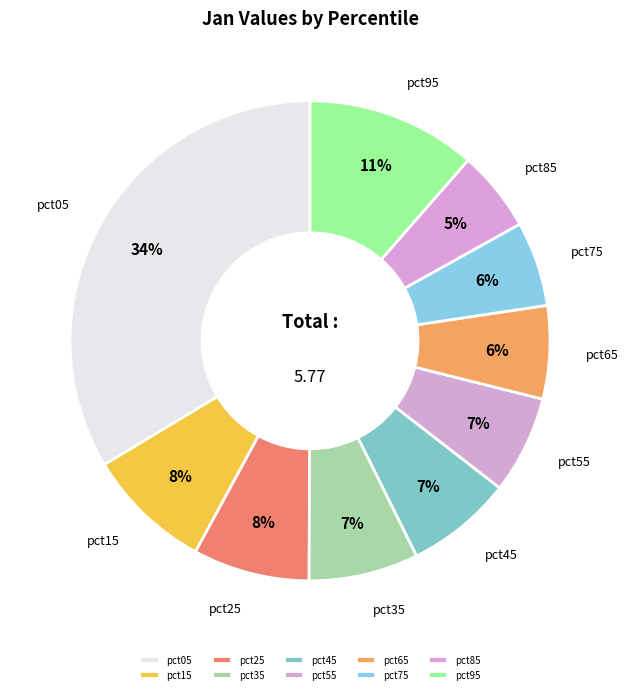

Which has a higher value, pct85 or pct55?

pct55